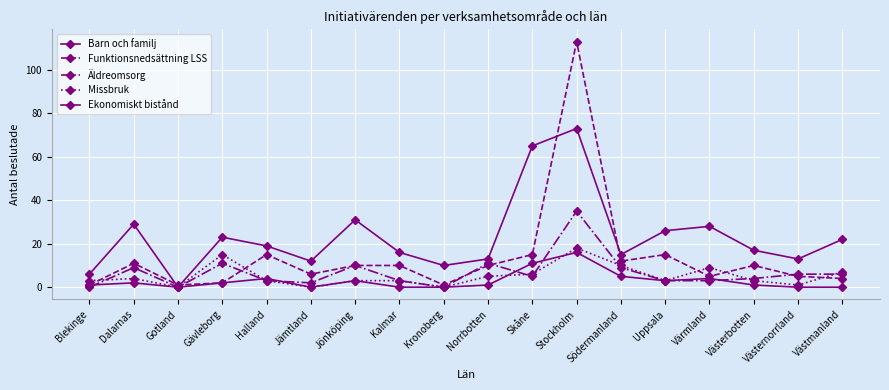

What is the total value across all series at Gävleborg?

53